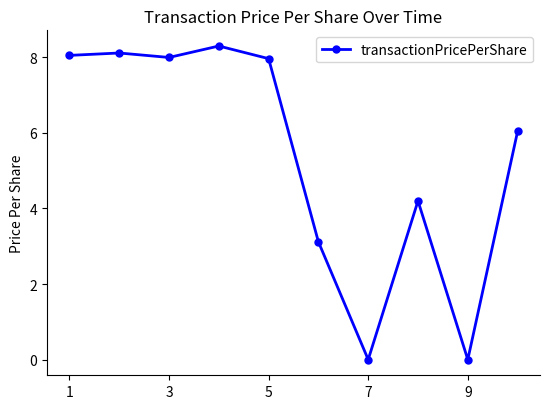

True or false: there are more than 0 points higher than both neighbors.

True